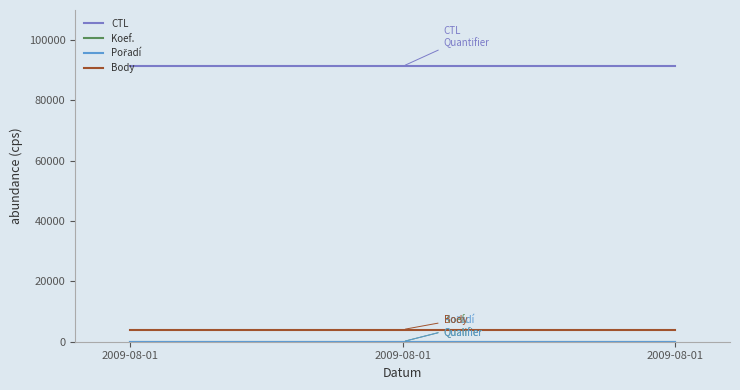

Does the chart display data point markers on the line(s)?

No